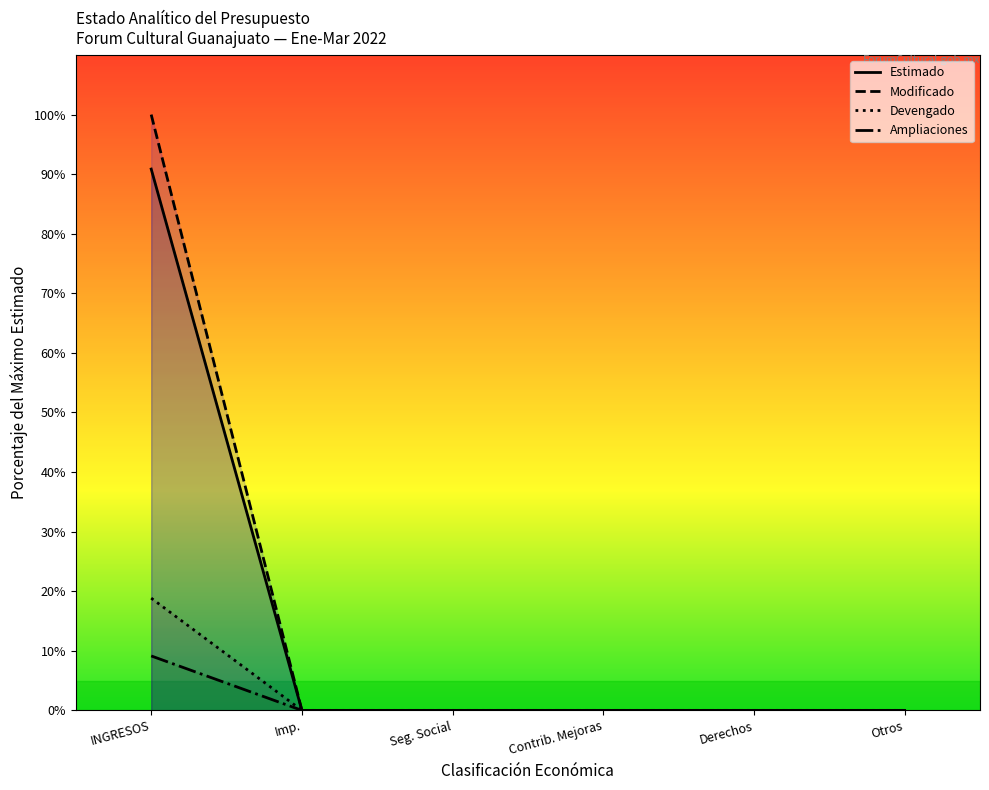

At which label does Modificado reach its peak?

INGRESOS